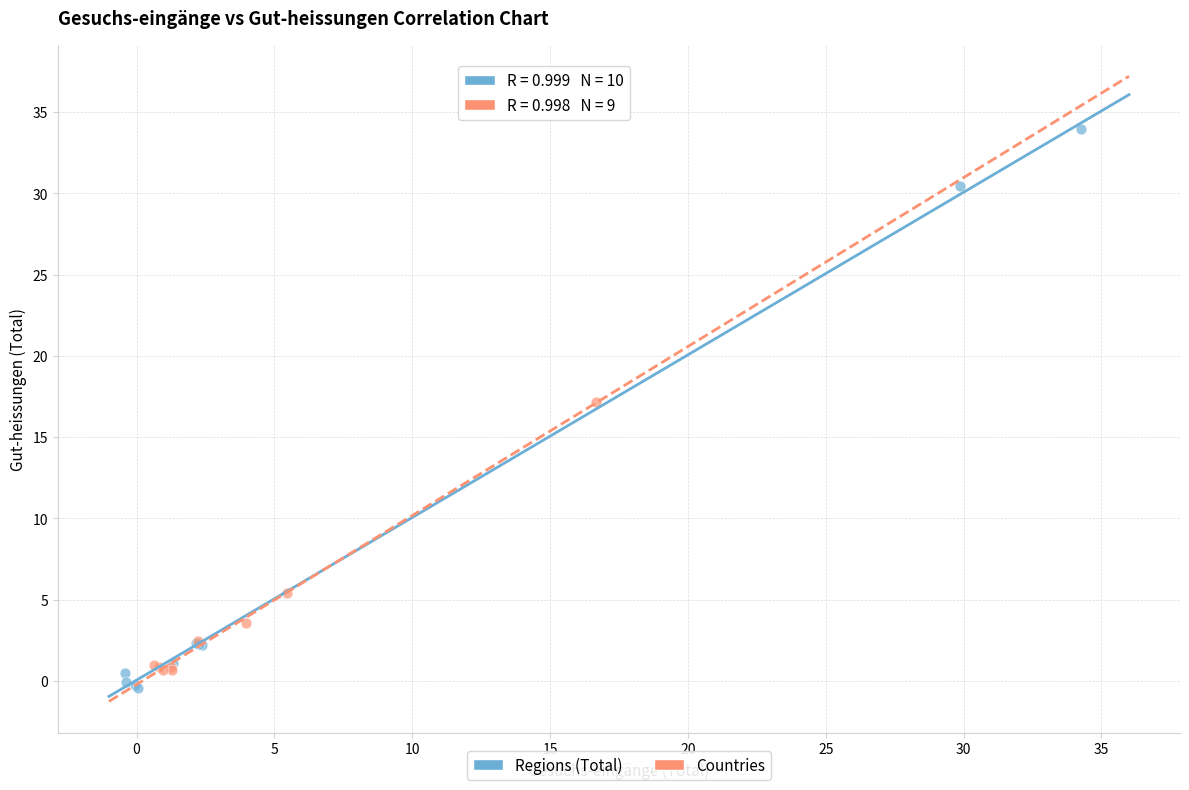

Which series contains the highest Y value?

Regions (Total)